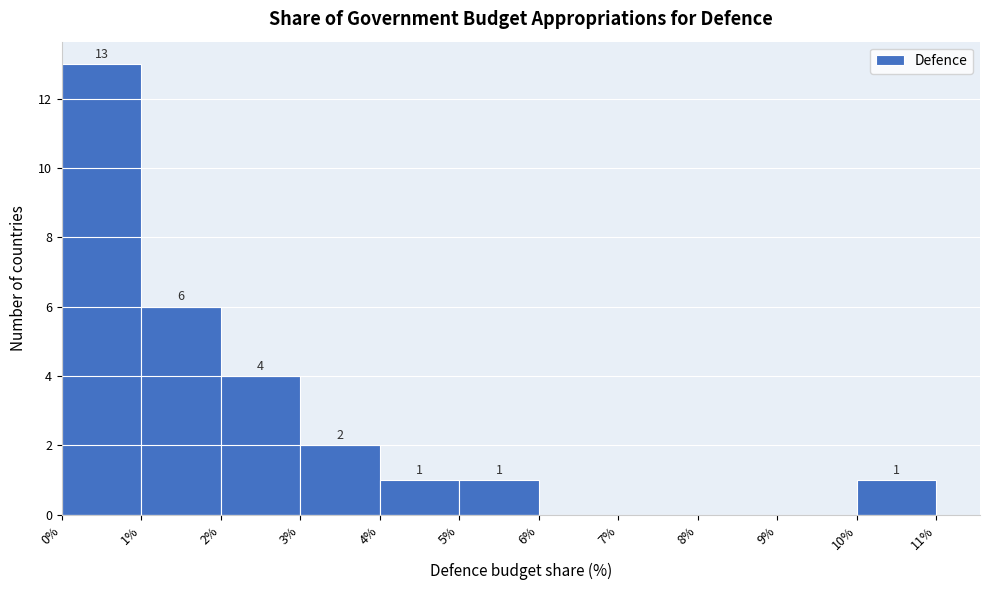

Which range on the x-axis has the tallest bar?

0% to 1%